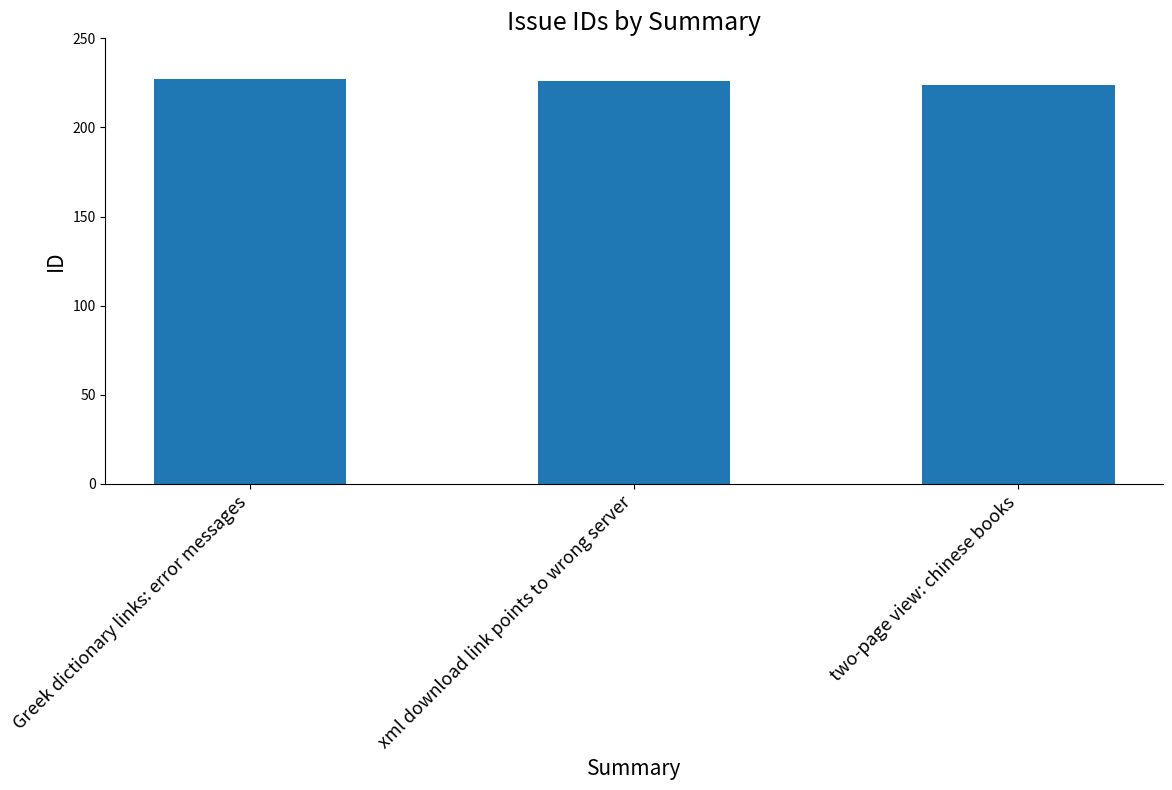

What is the sum of all values?

677